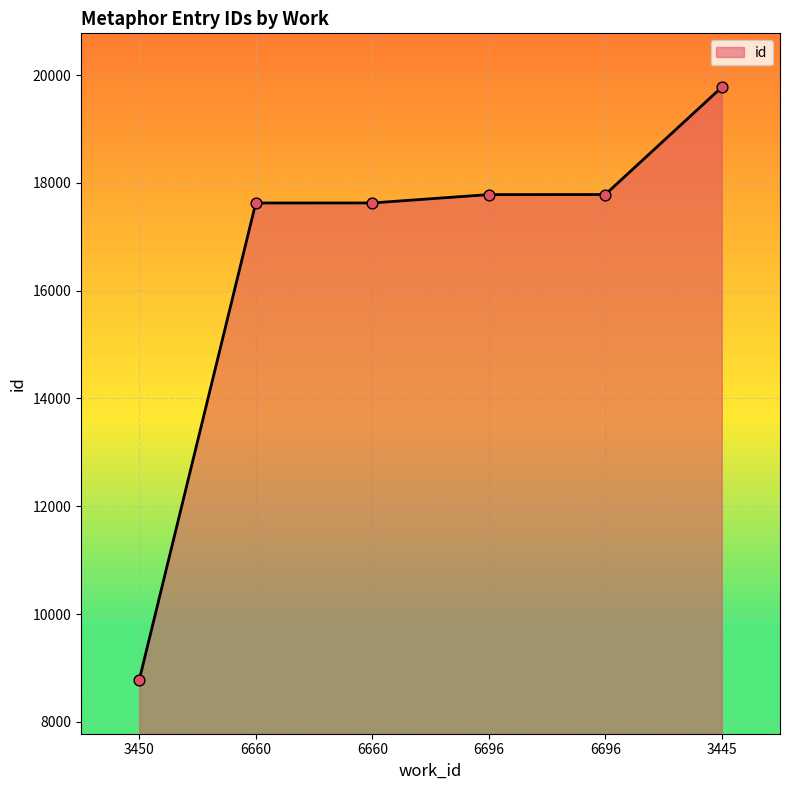

What is the change in value from 3450 to 6696?

+9001